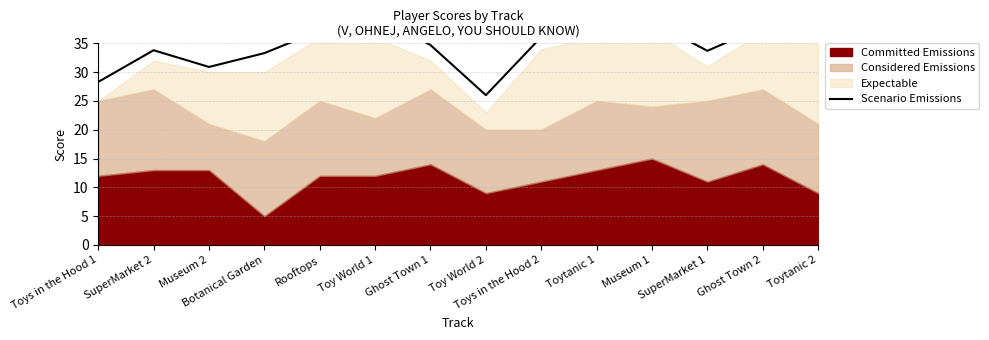

Is it true that the value at Museum 1 is 65.5?

False